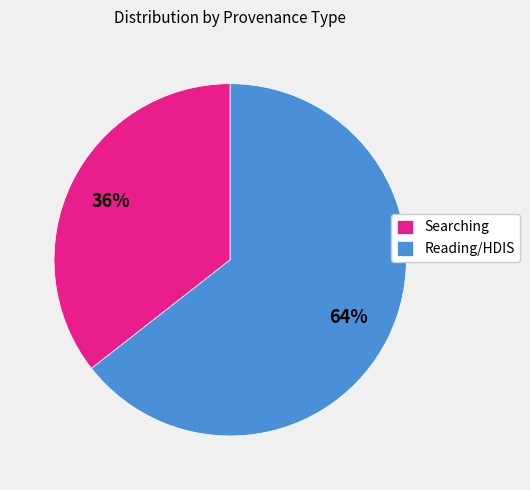

To the nearest percent, what is the average slice percentage?

50%